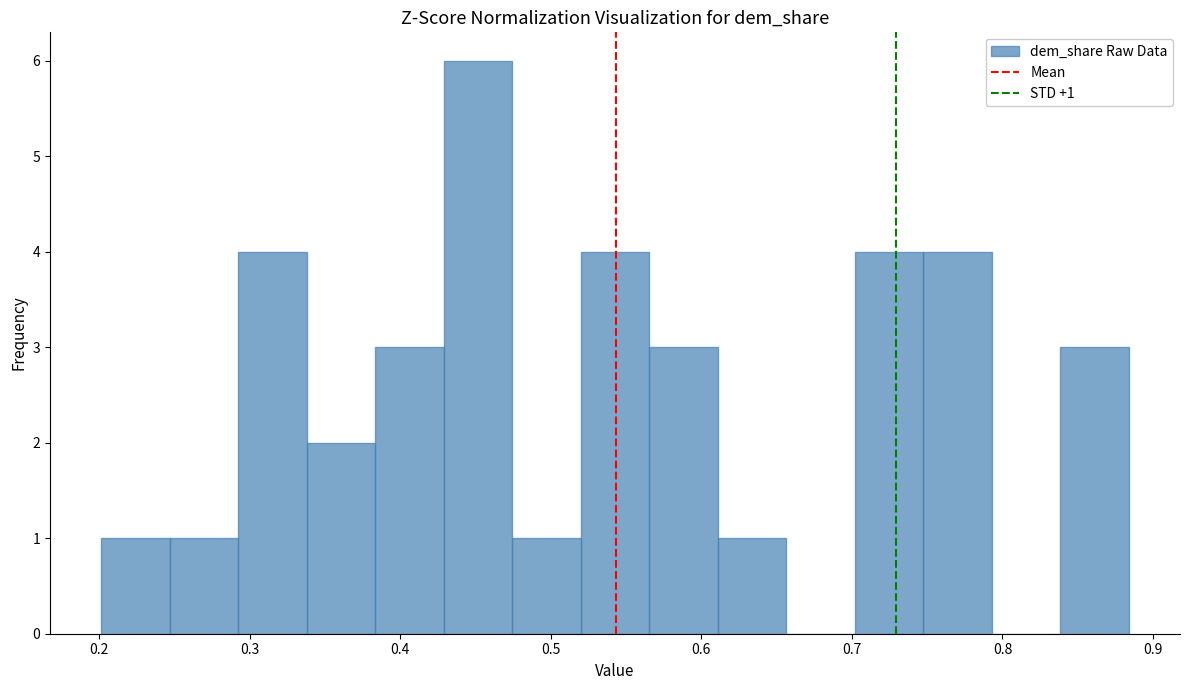

Over which range of the x-axis is the bar tallest?

0.43 to 0.47